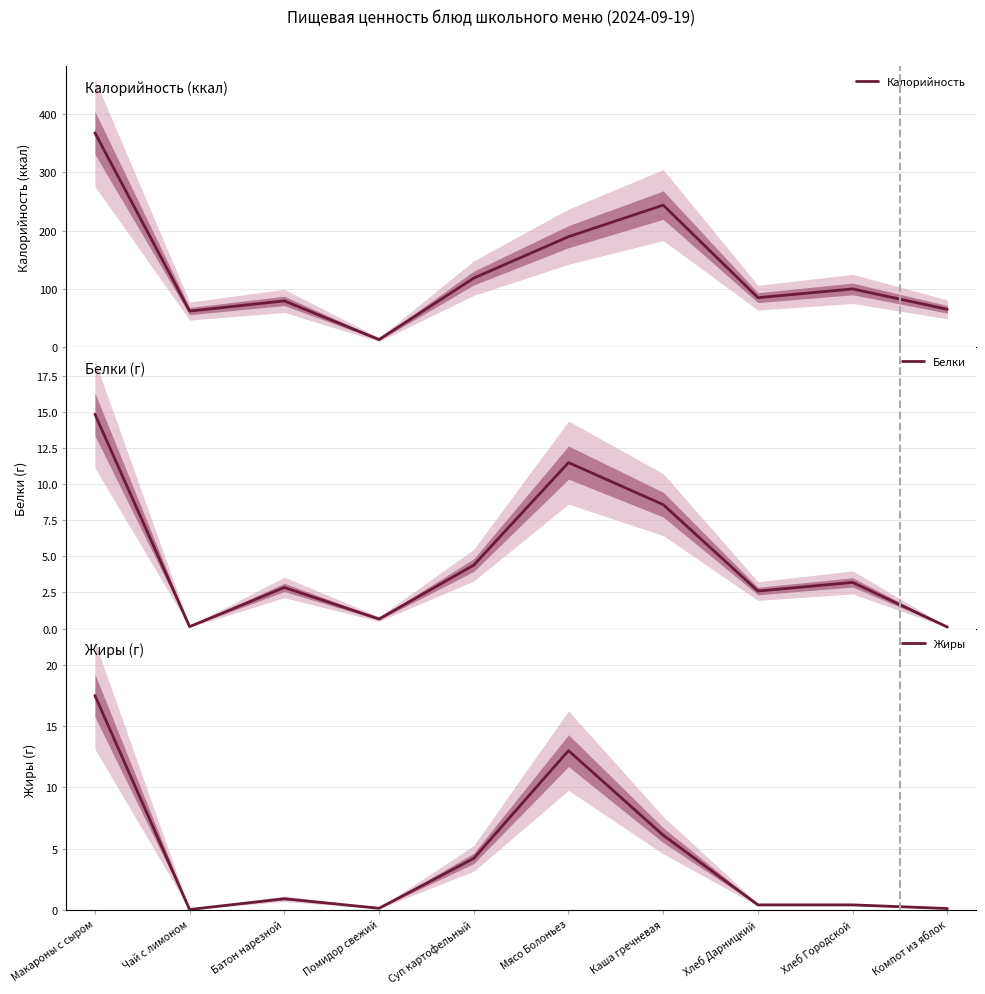

In Белки, how many points are lower than both neighbors (excluding endpoints)?

3